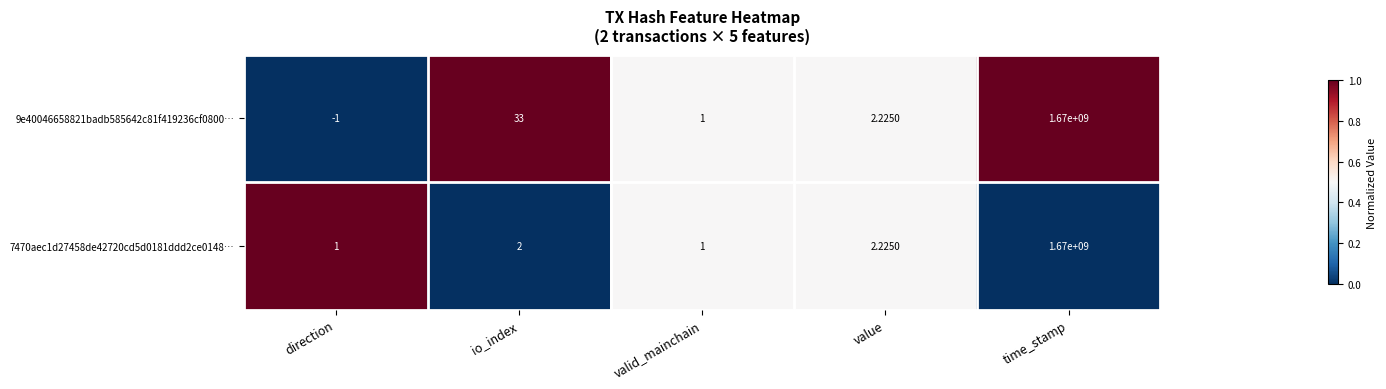

Which series has the widest spread of values?

9e40046658821badb585642c81f419236cf0800…